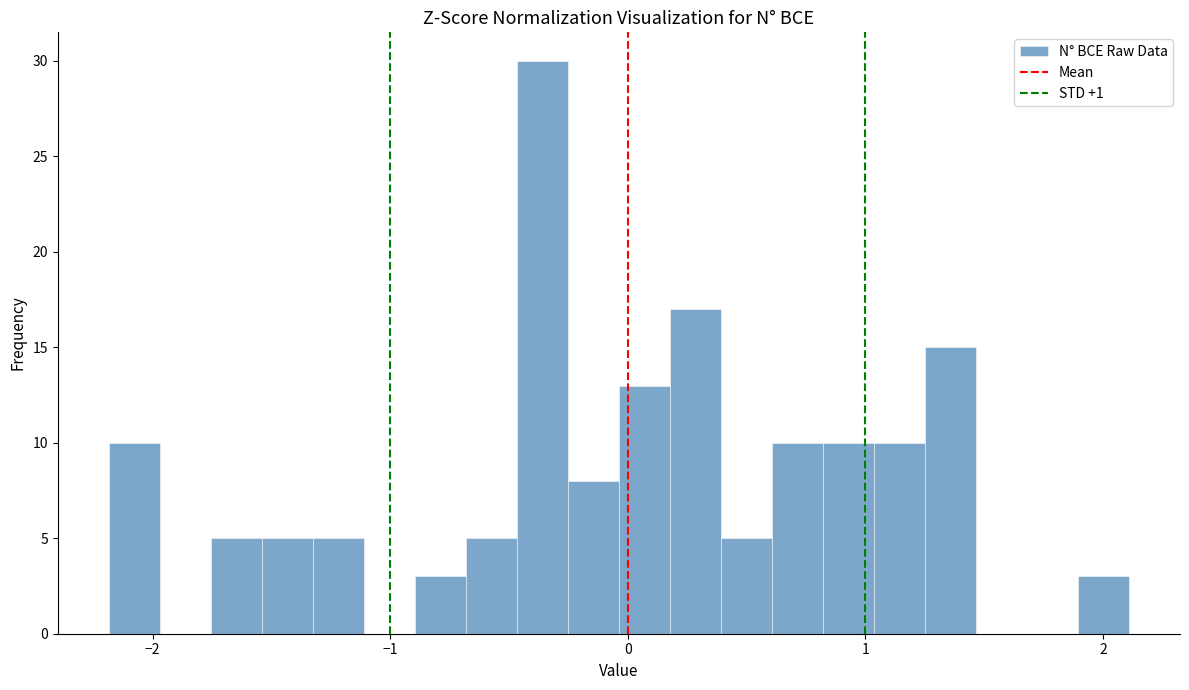

Around what value on the x-axis is the tallest bar? Give the approximate position of its centre, as read against the axis.

-0.4